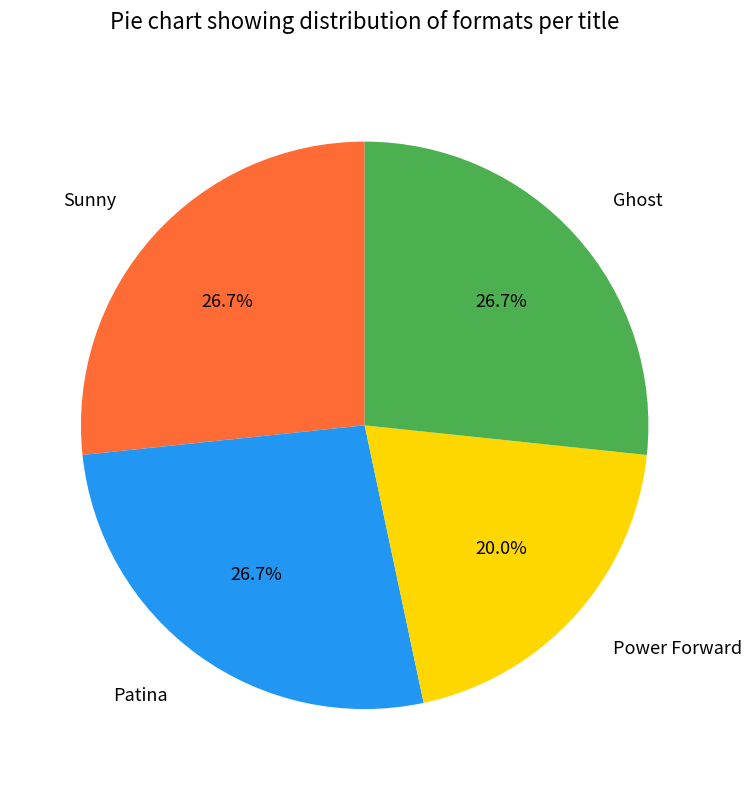

To the nearest percent, what is the average slice percentage?

25%